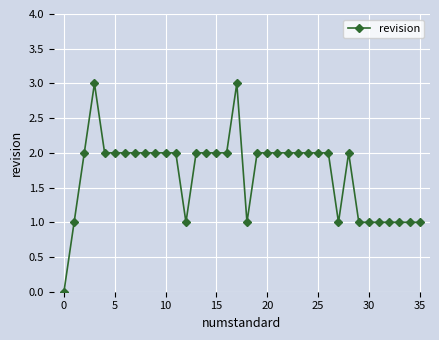

What is the difference between the maximum and minimum values?

3